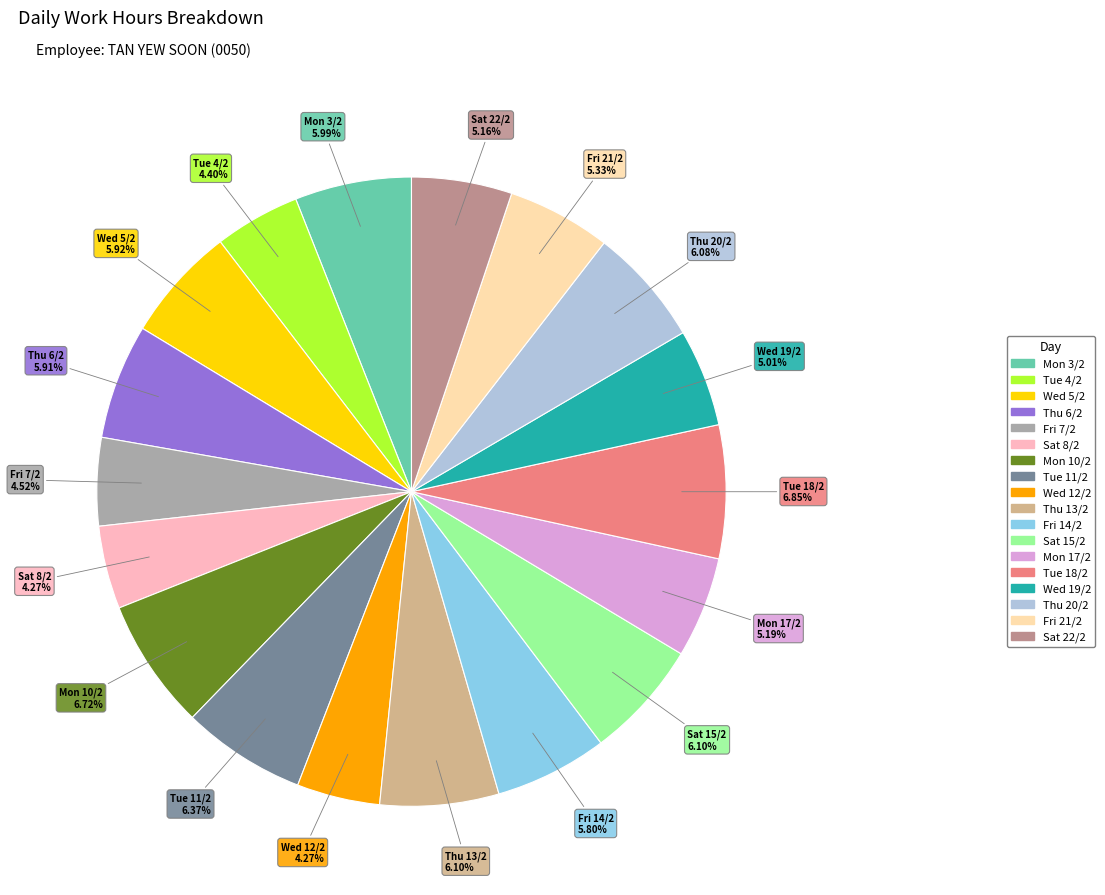

True or false: Thu 6/2 accounts for 6% of the total.

True